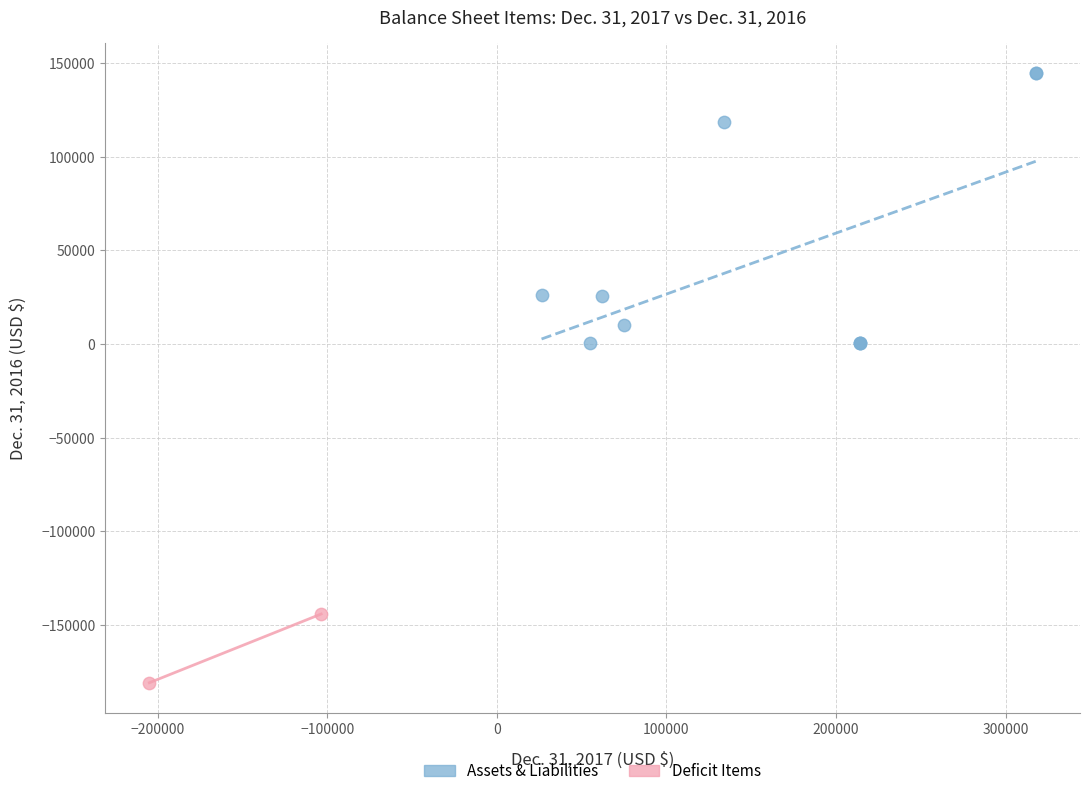

What are all the series names shown in the legend?

Assets & Liabilities, Deficit Items